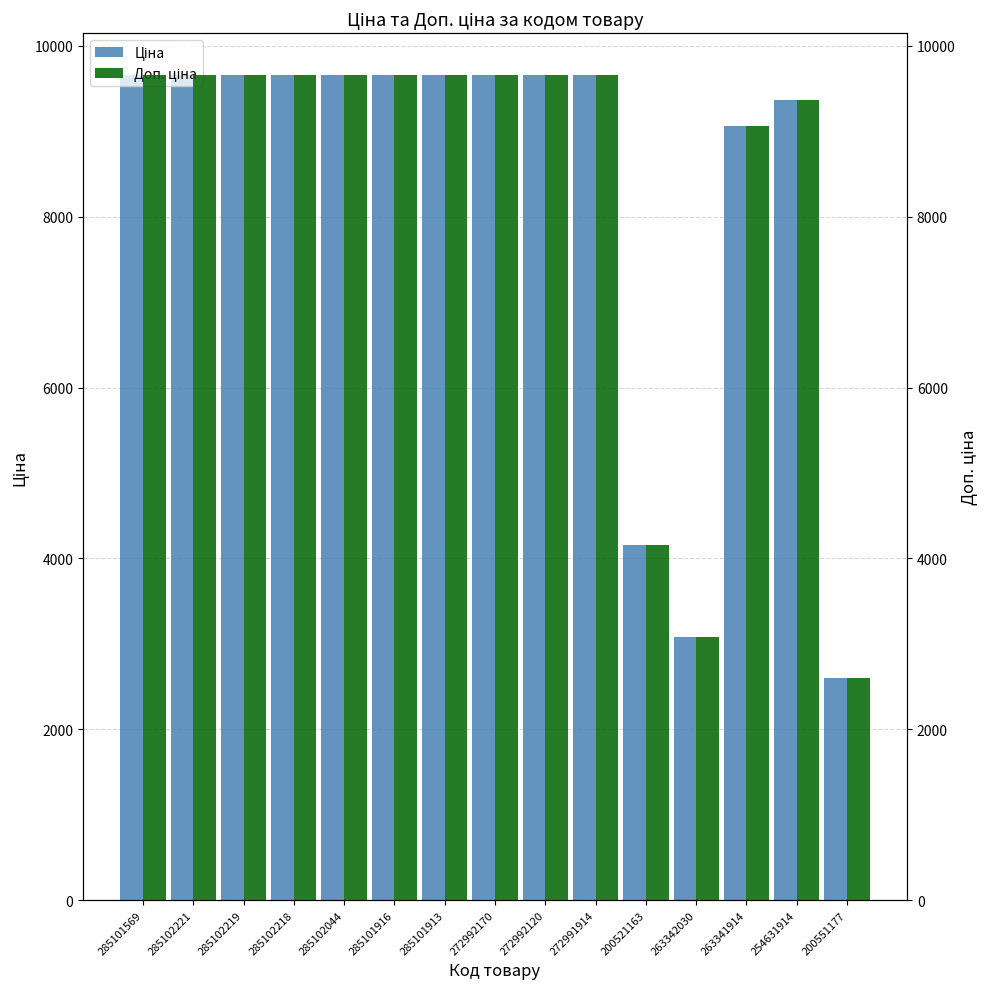

The value of Доп. ціна at 285102044 is 9664.7. True or false?

True